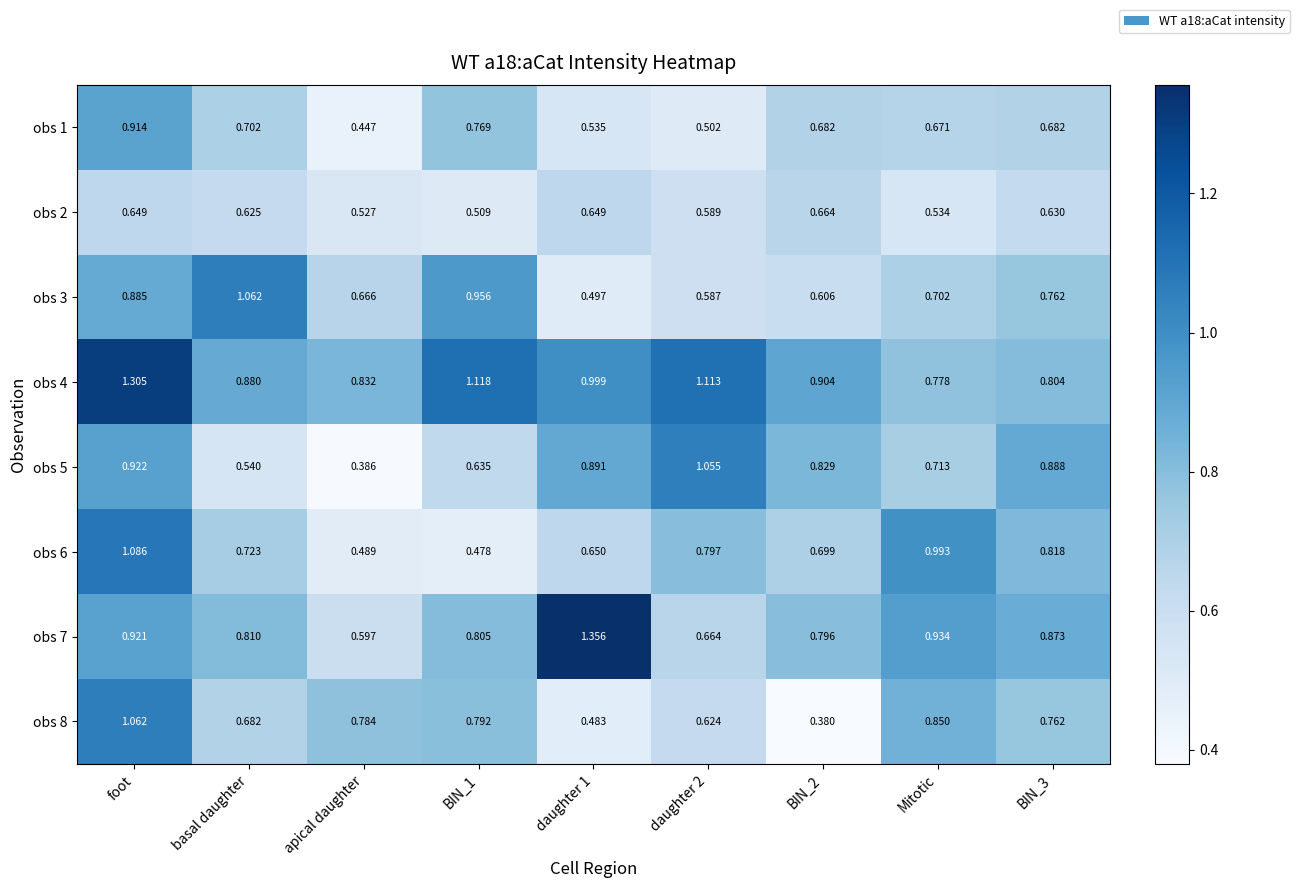

Which series changed the most between foot and basal daughter?

obs 4